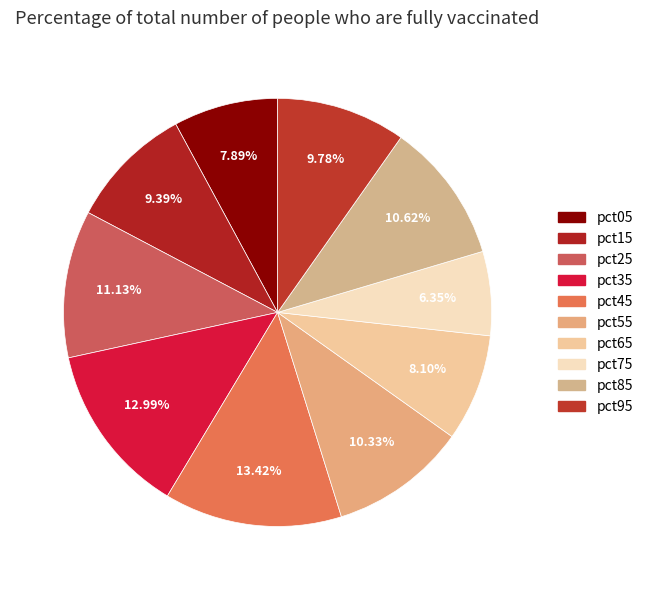

Count the number of slices in the pie.

10